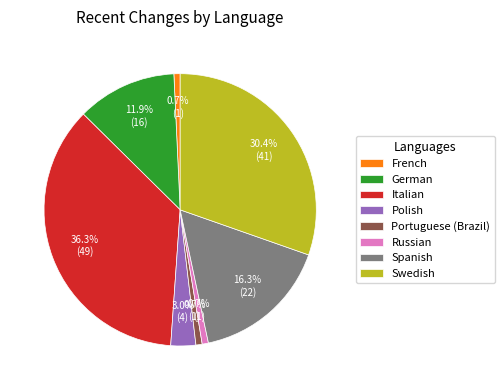

What percentage is NOT represented by Swedish?

69.6%